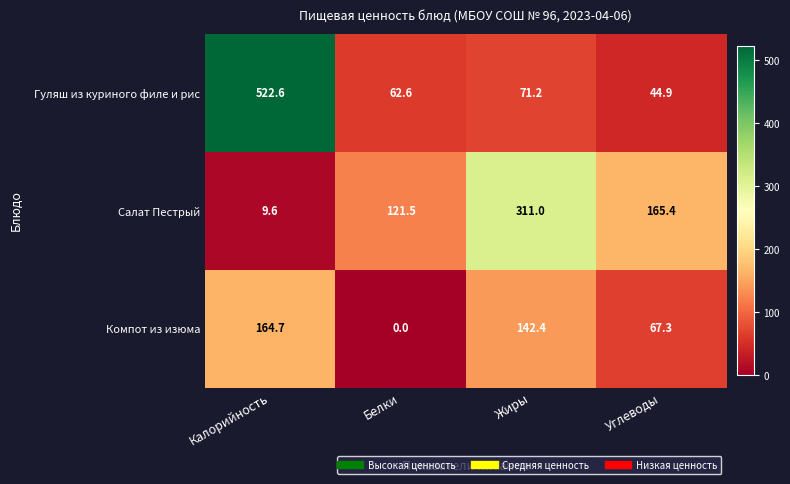

Reading right to left, list all the values displayed in this chart.

Гуляш из куриного филе и рис: Углеводы=44.9	Жиры=71.2	Белки=62.6	Калорийность=522.6
Салат Пестрый: Углеводы=165.4	Жиры=311.0	Белки=121.5	Калорийность=9.6
Компот из изюма: Углеводы=67.3	Жиры=142.4	Белки=0.0	Калорийность=164.7